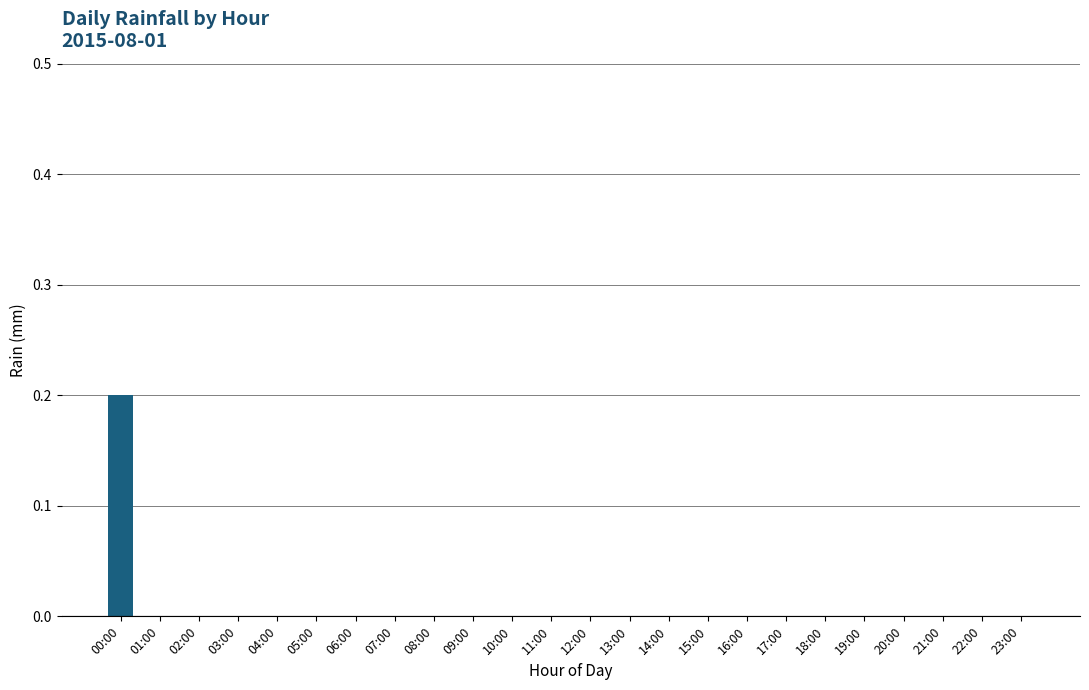

The value at 02:00 is 0.0. True or false?

True